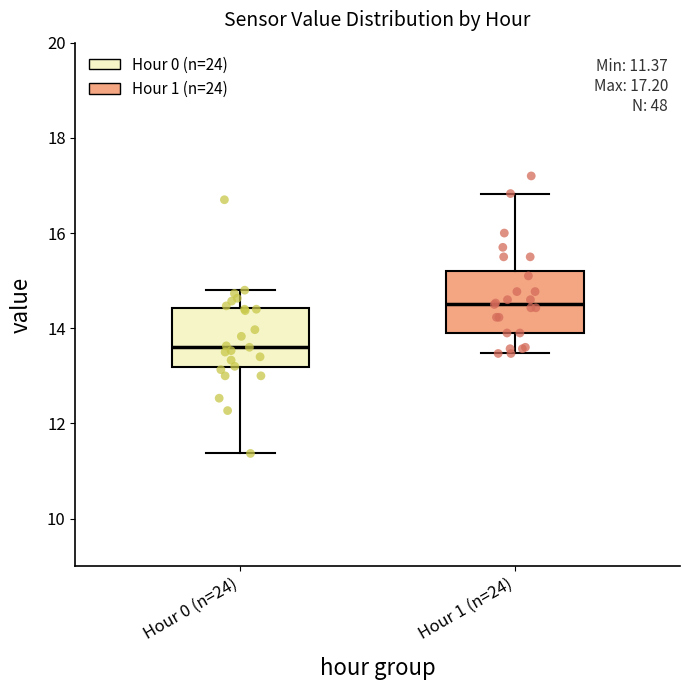

Which box's median line is the lowest?

Hour 0 (n=24)